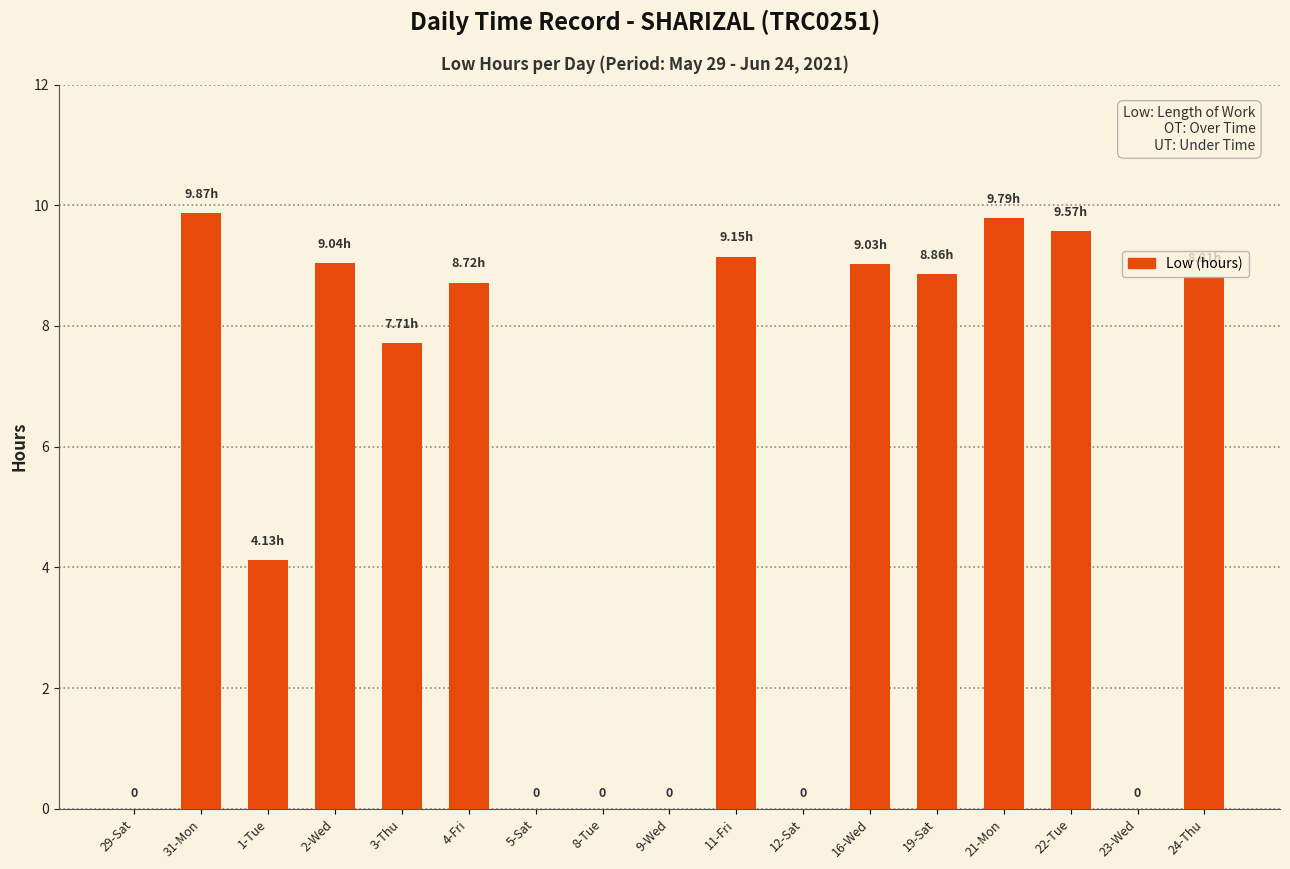

What is the sum of the values at 11-Fri and 29-Sat?

9.2